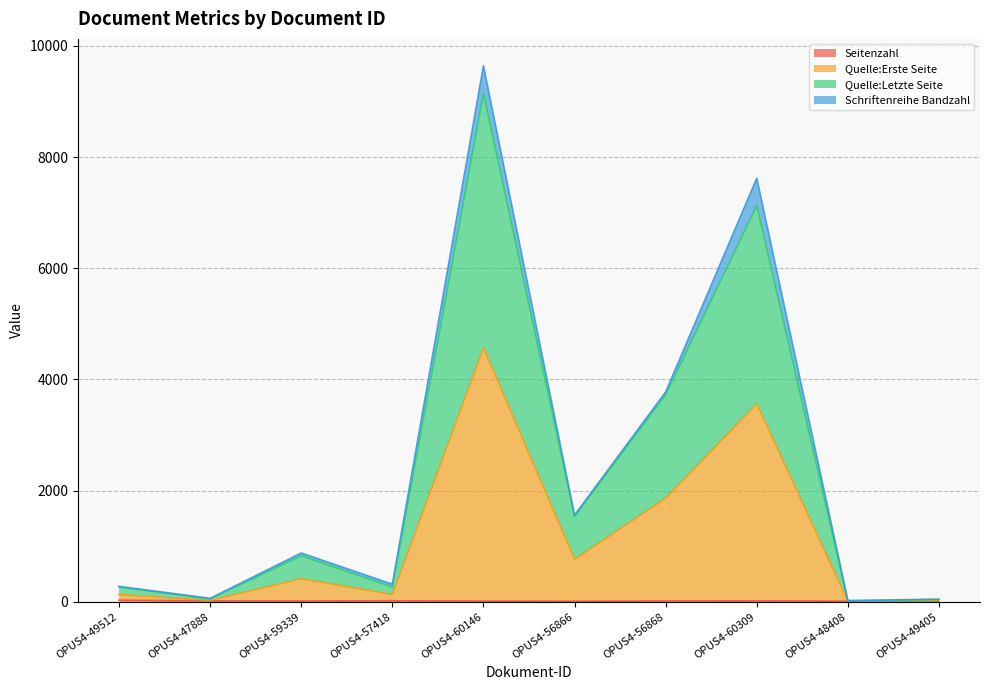

Is it true that Seitenzahl equals 7 at OPUS4-49405?

False